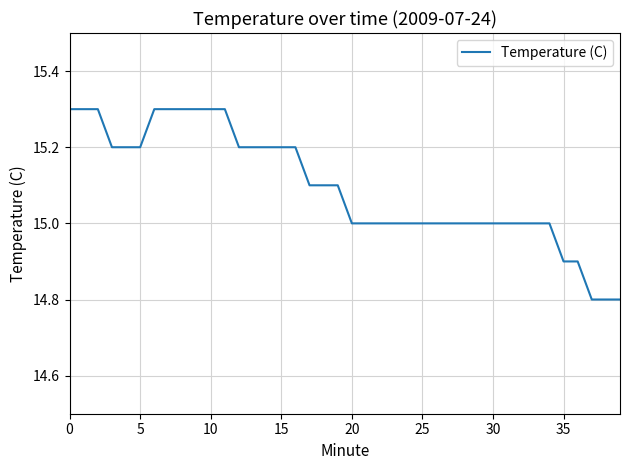

What is the smallest value displayed?

14.8